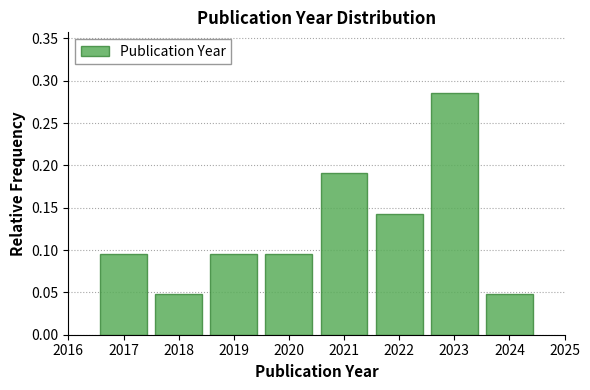

Which range on the x-axis has the tallest bar?

2022.5 to 2023.5